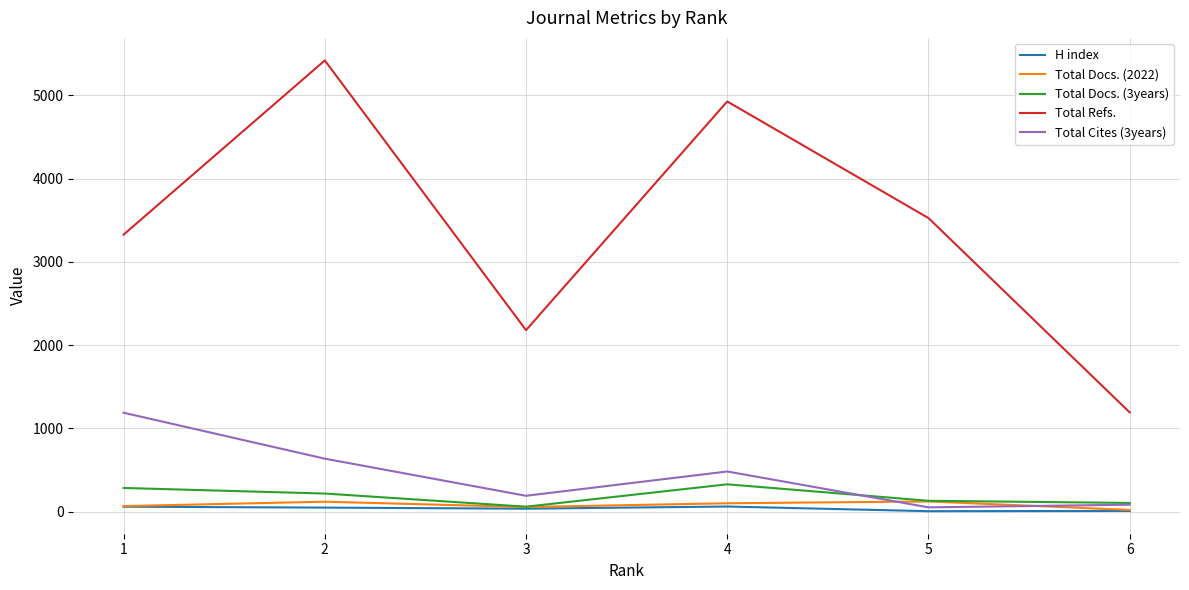

What is the average value of the H index series?

36